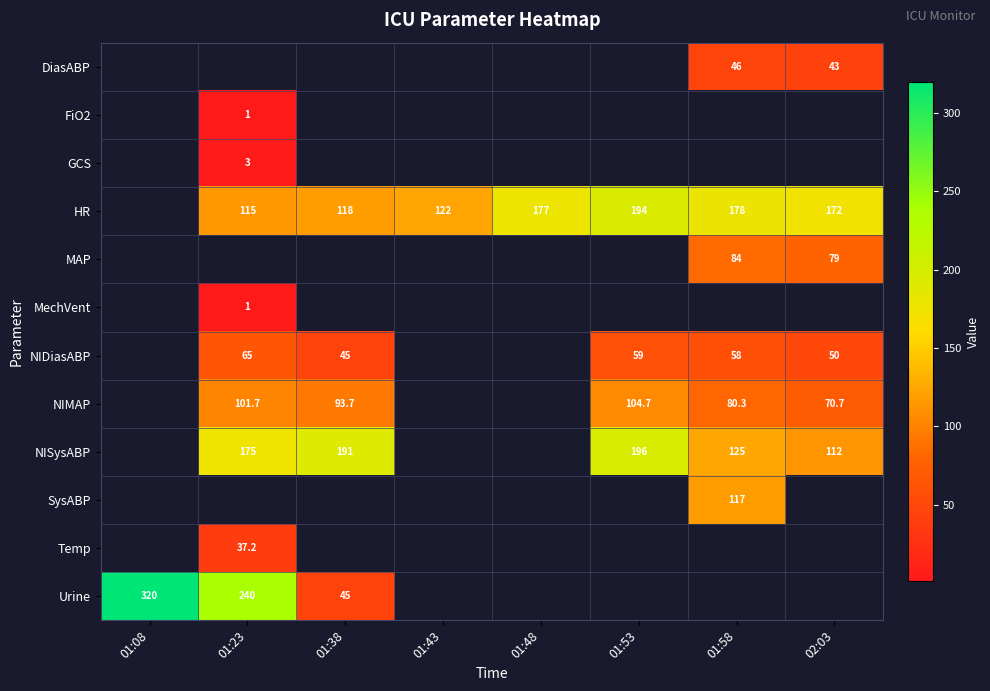

The HR series shows 177.0 at 01:48. True or false?

True